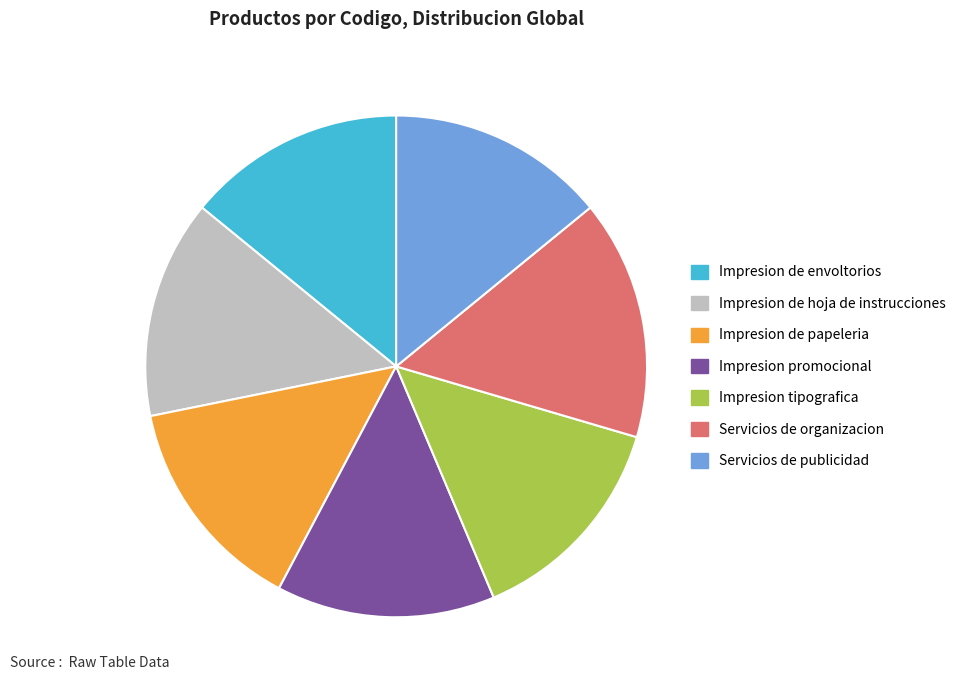

Which slice is the largest?

Servicios de organizacion